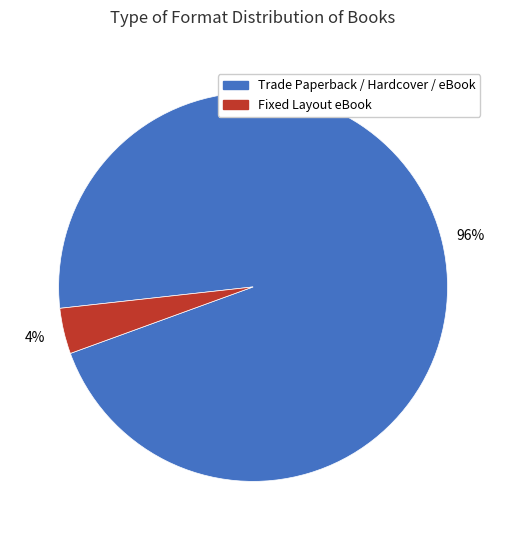

Is there a majority slice in this chart?

Yes